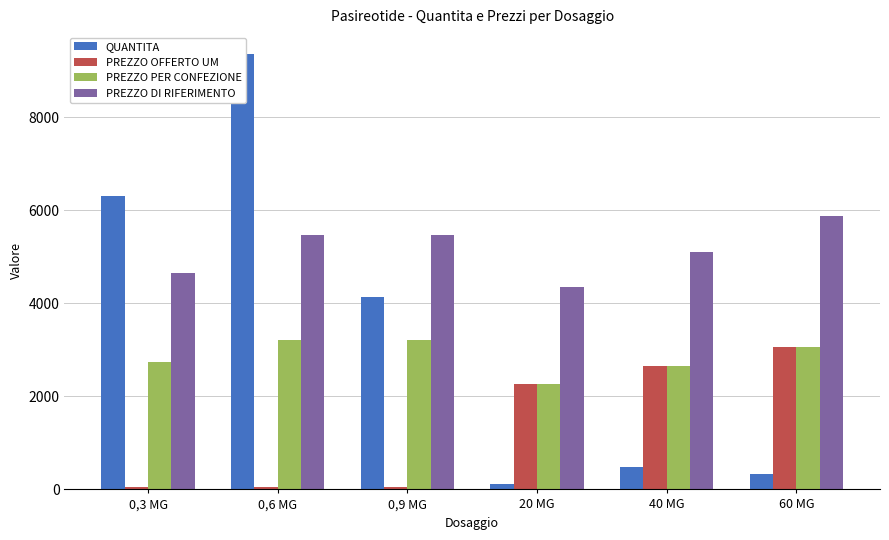

List the labels in order of PREZZO DI RIFERIMENTO value, smallest first.

20 MG, 0,3 MG, 40 MG, 0,6 MG, 0,9 MG, 60 MG